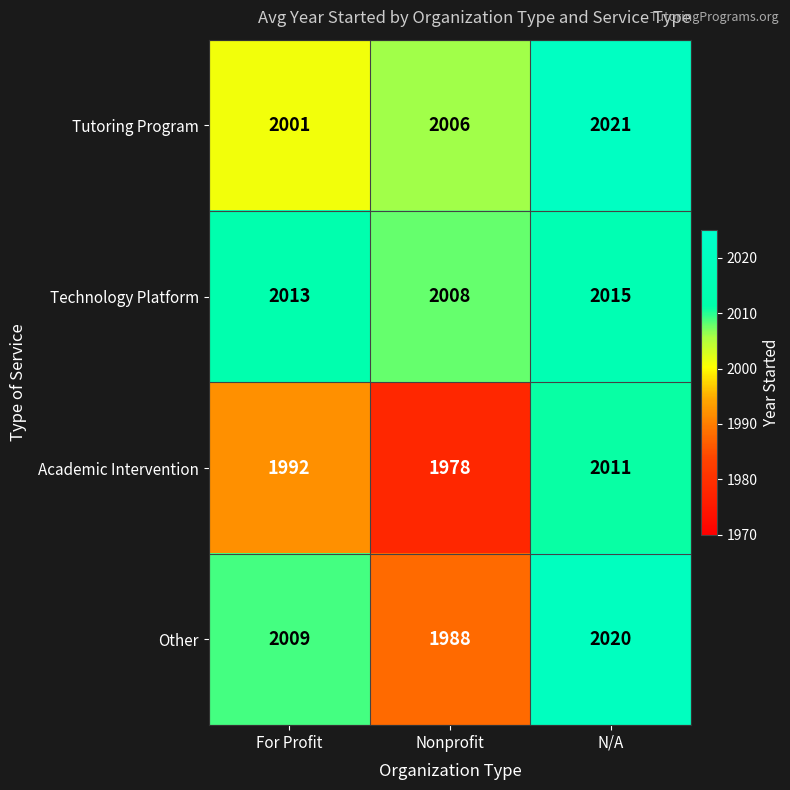

True or false: Tutoring Program has a value of 3308 at For Profit.

False